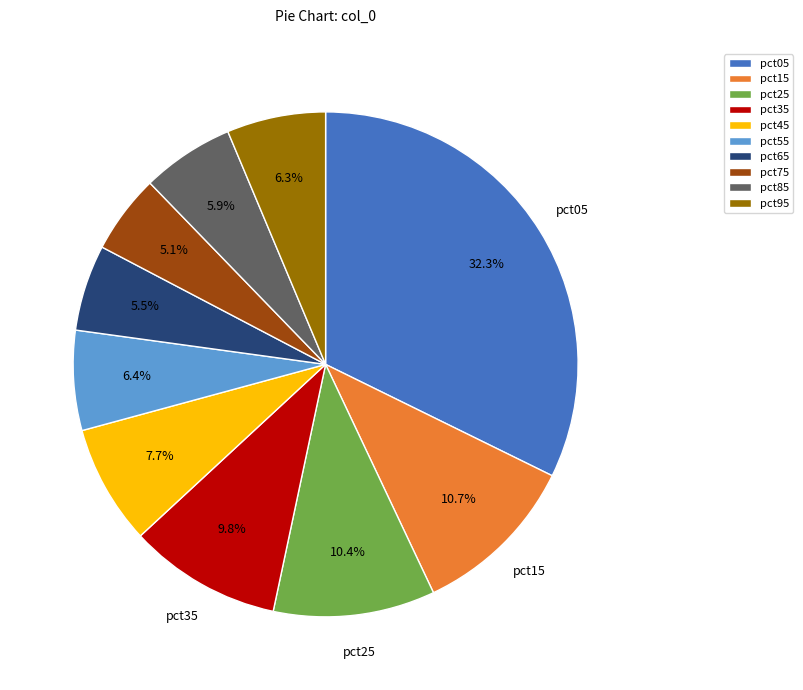

Which has a higher value, pct45 or pct75?

pct45